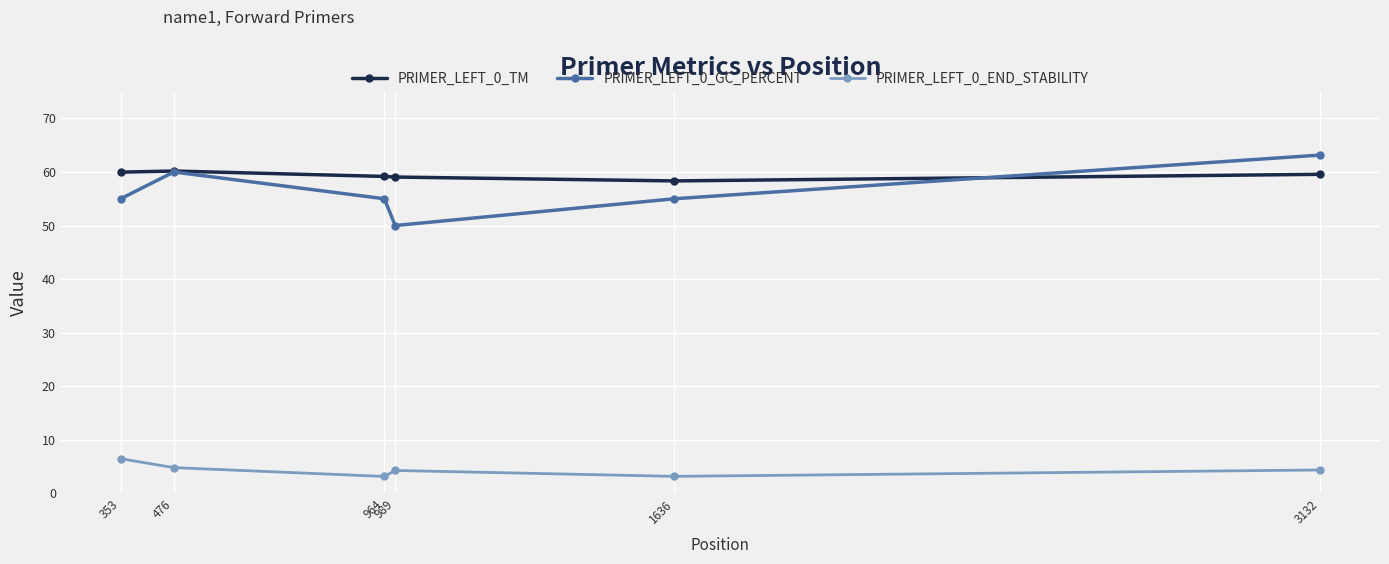

Which series has the largest total across all categories?

PRIMER_LEFT_0_TM